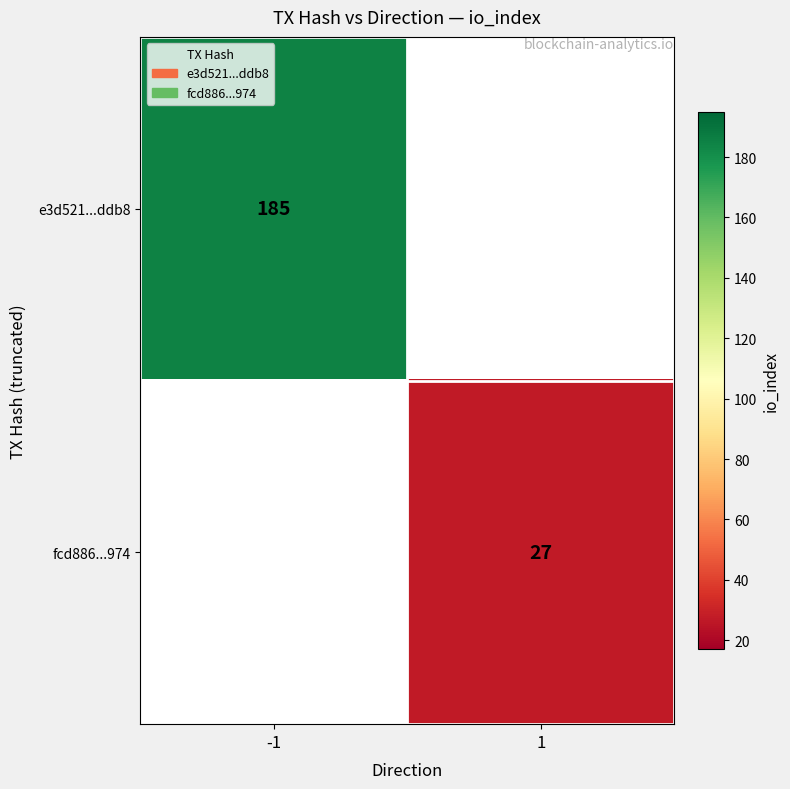

The value of fcd886...974 at 1 is 37. True or false?

False